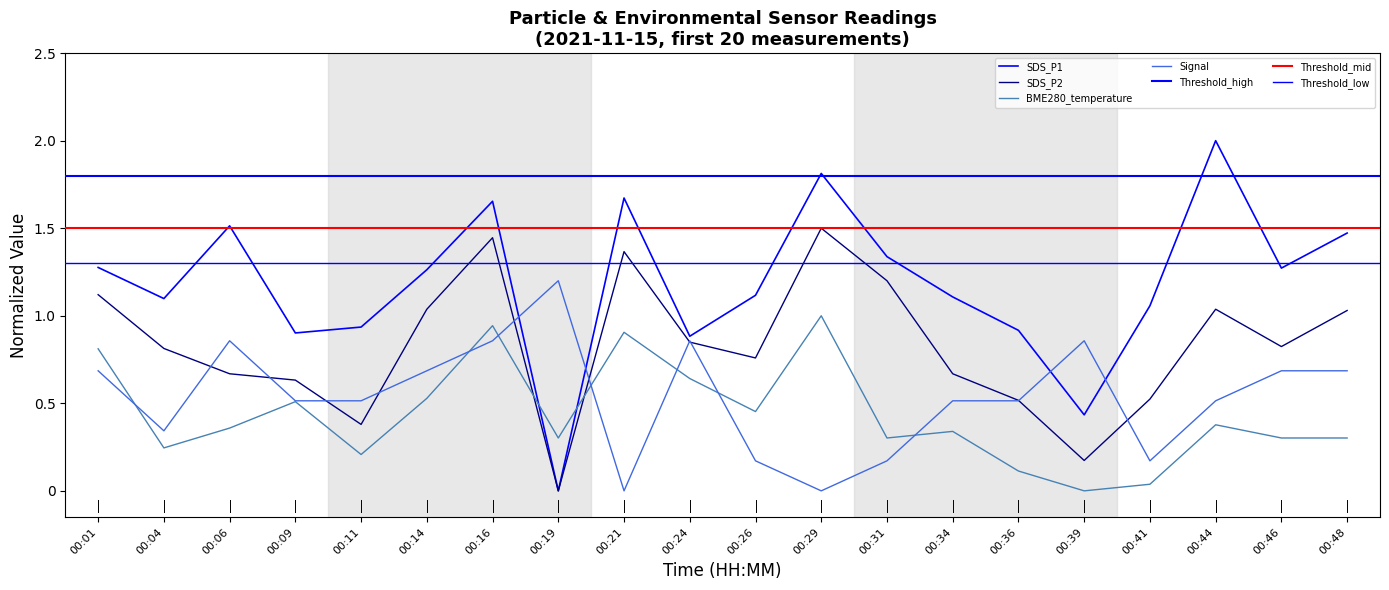

At how many categories does at least one series exceed 1?

15